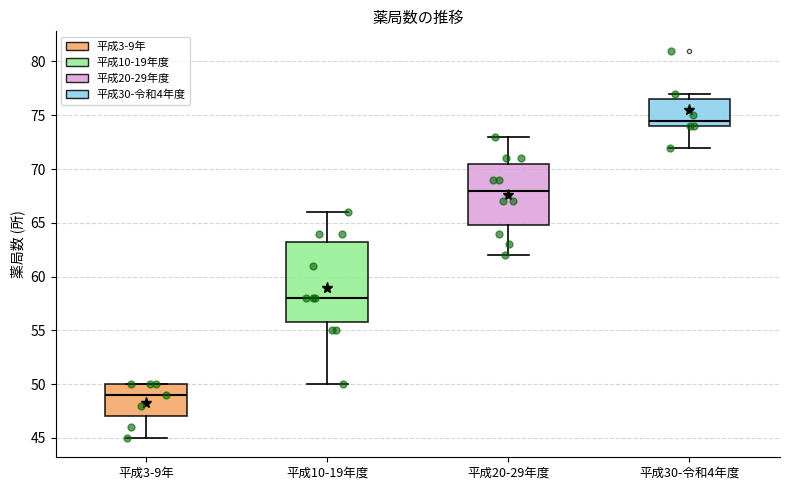

Which box is the tallest, from its lower edge to its upper edge?

平成10-19年度